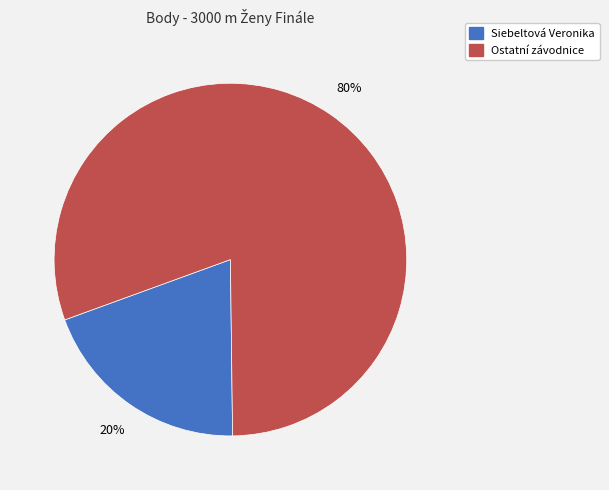

Is there any slice that represents more than half of the pie?

Yes